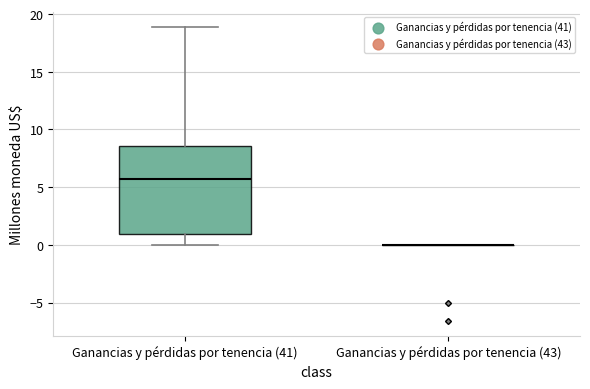

Comparing the boxes themselves (not the whiskers), which one is the tallest?

Ganancias y pérdidas por tenencia (41)